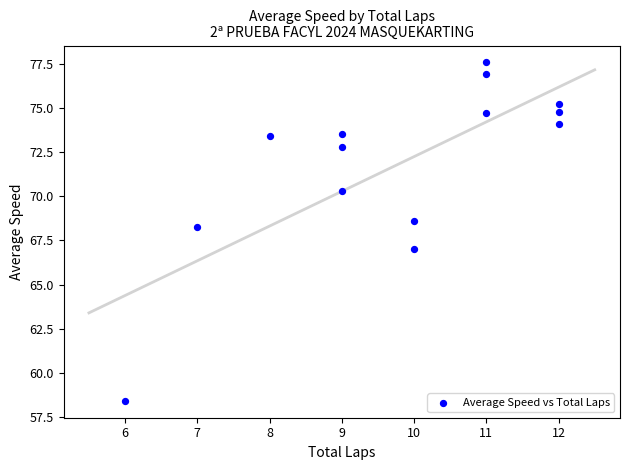

What is the range of Y values (max minus min)?

19.1